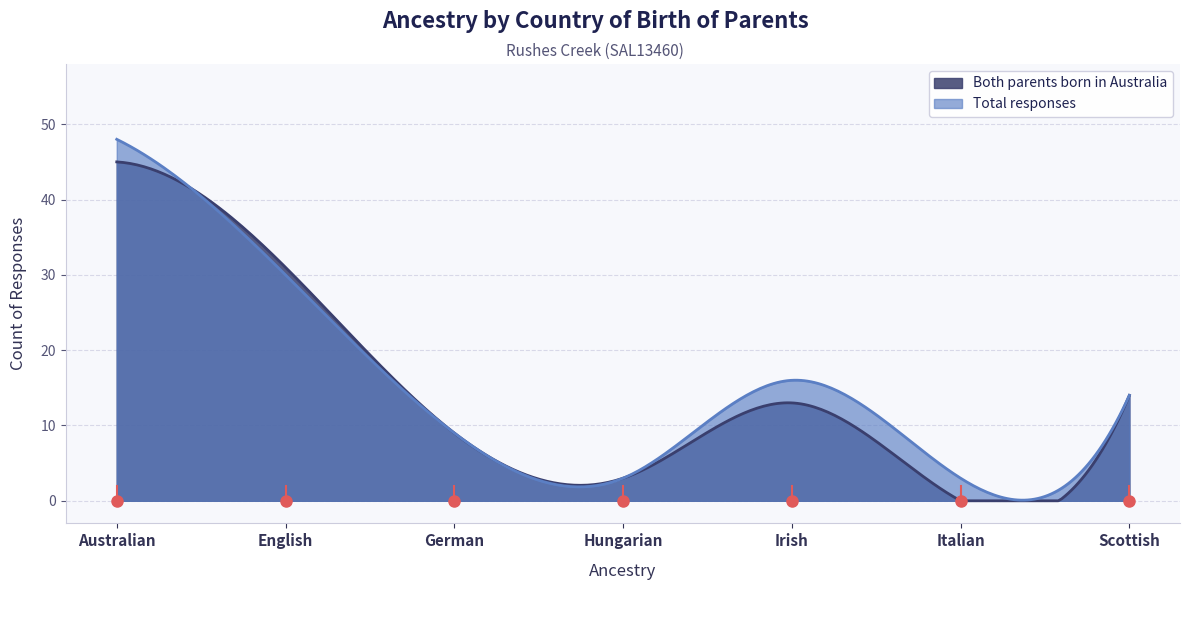

List the labels in order of Total responses value, smallest first.

Hungarian, Italian, German, Scottish, Irish, English, Australian